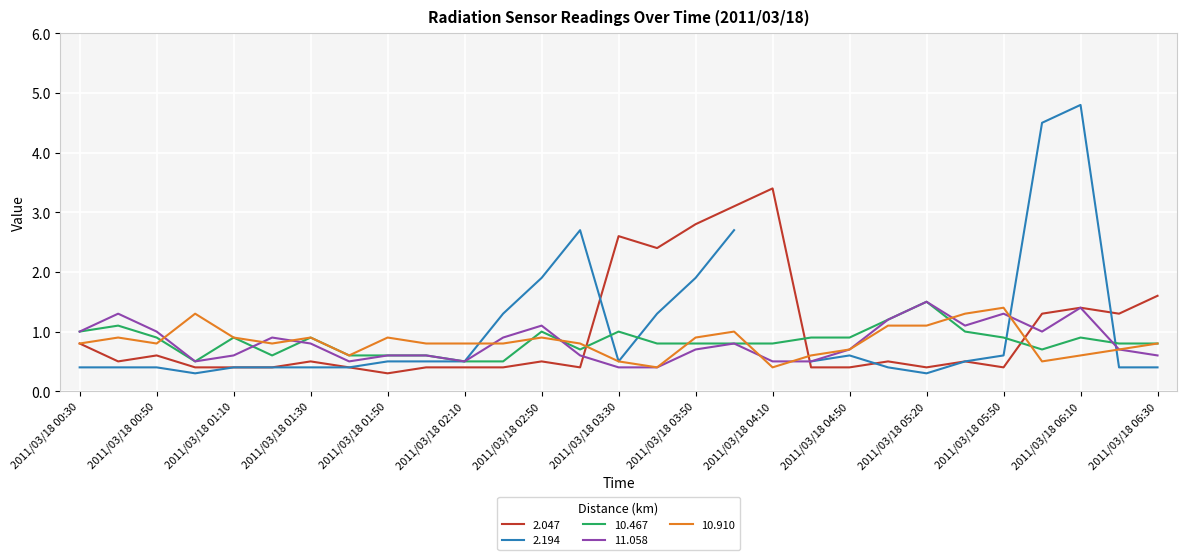

Where do 10.910 and 10.467 first cross each other?

2011/03/18 00:50 and 2011/03/18 01:00